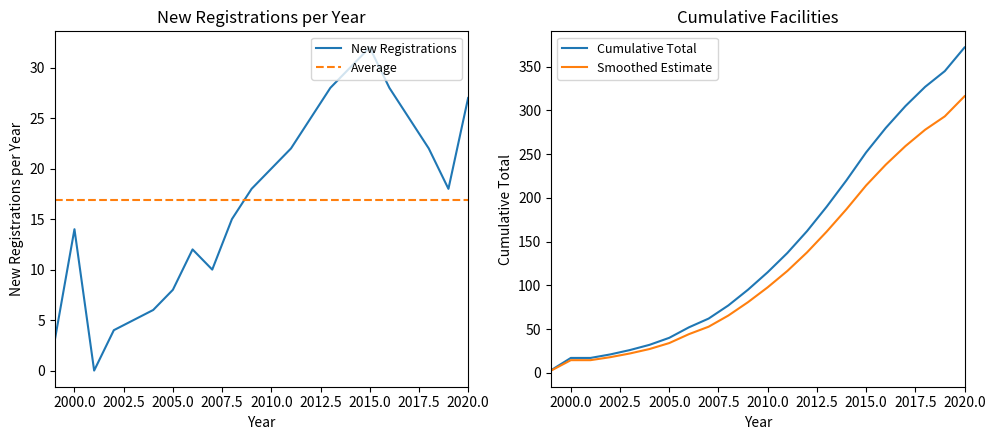

What is the maximum value shown in the chart?

372.0